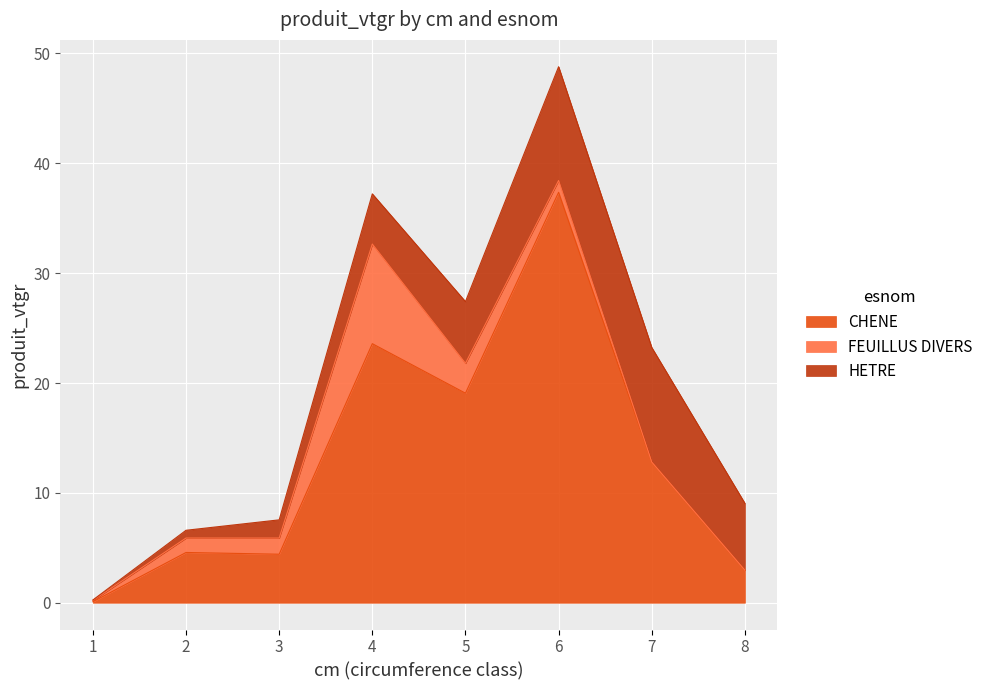

Which has a higher value, 8 or 4?

4